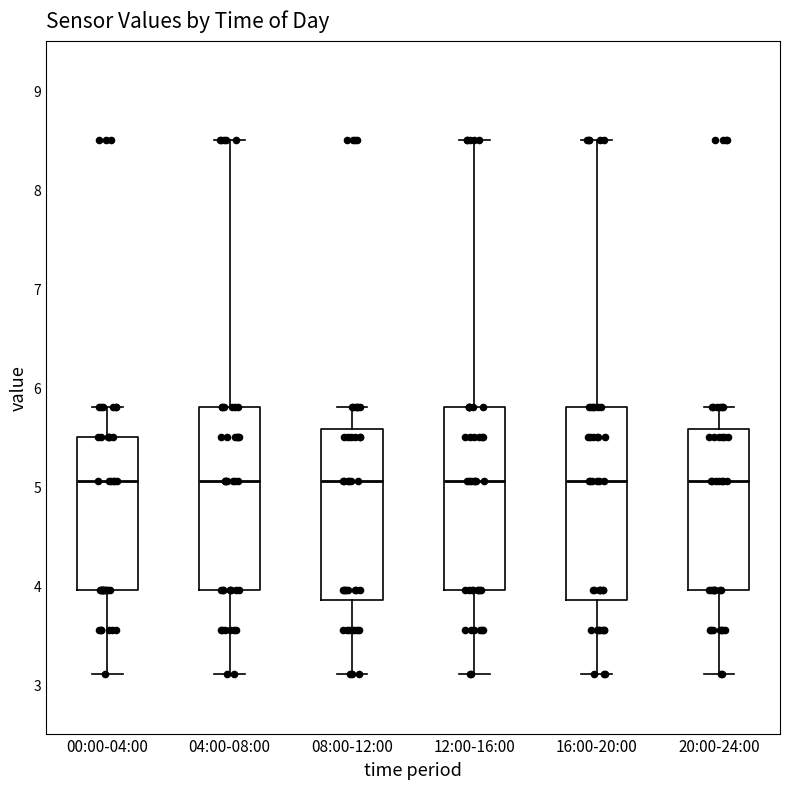

Which box is the tallest, from its lower edge to its upper edge?

16:00-20:00